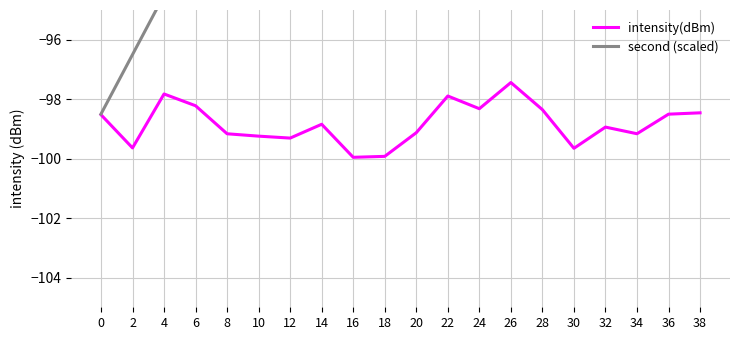

Reading left to right, list all the values displayed in this chart.

intensity(dBm): -98.5	-99.6	-97.8	-98.2	-99.2	-99.2	-99.3	-98.8	-100.0	-99.9	-99.1	-97.9	-98.3	-97.4	-98.4	-99.7	-98.9	-99.2	-98.5	-98.5
second (scaled): -98.5	-96.5	-94.5	-92.5	-90.5	-88.5	-86.5	-84.5	-82.5	-80.5	-78.5	-76.5	-74.5	-72.5	-70.5	-68.5	-66.5	-64.5	-62.5	-60.5